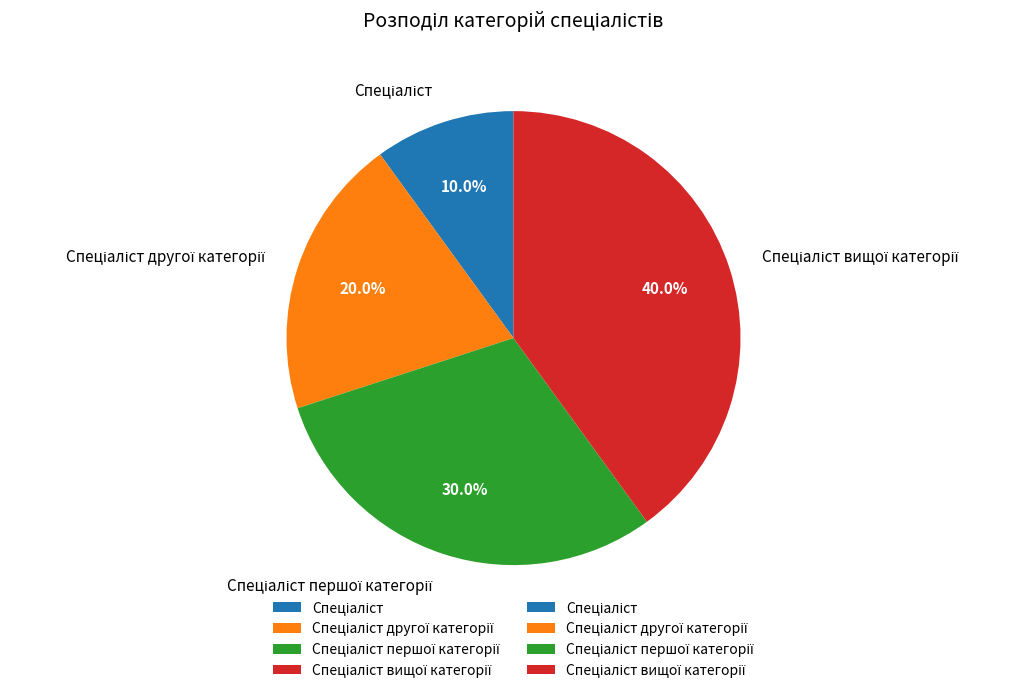

Is there a majority slice in this chart?

No